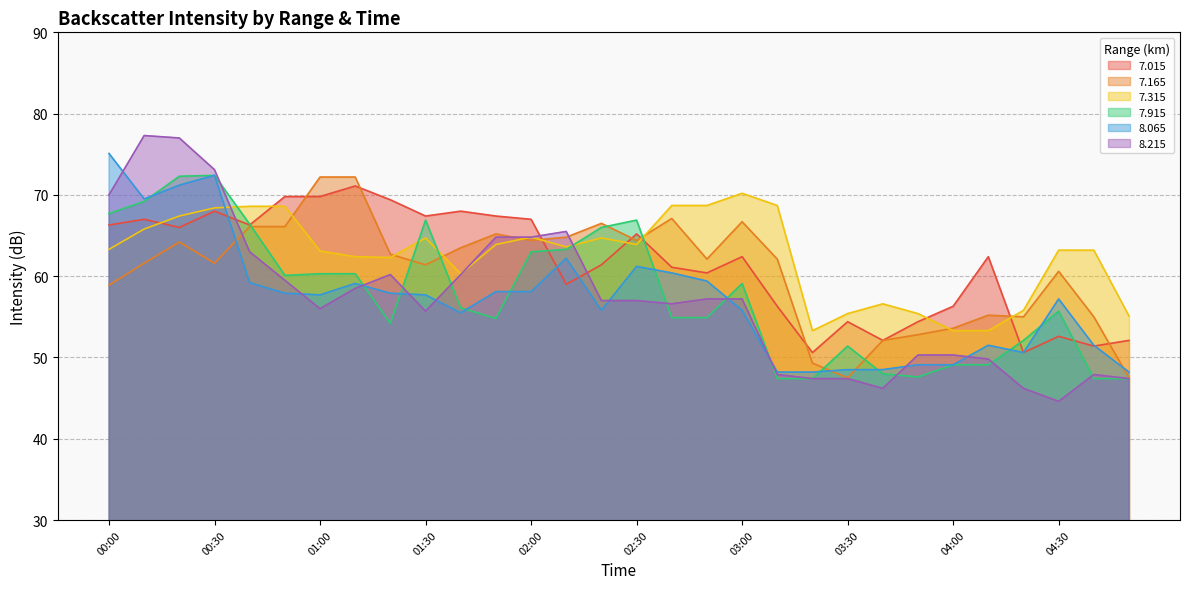

How many data points in   7.315 are above 63?

19